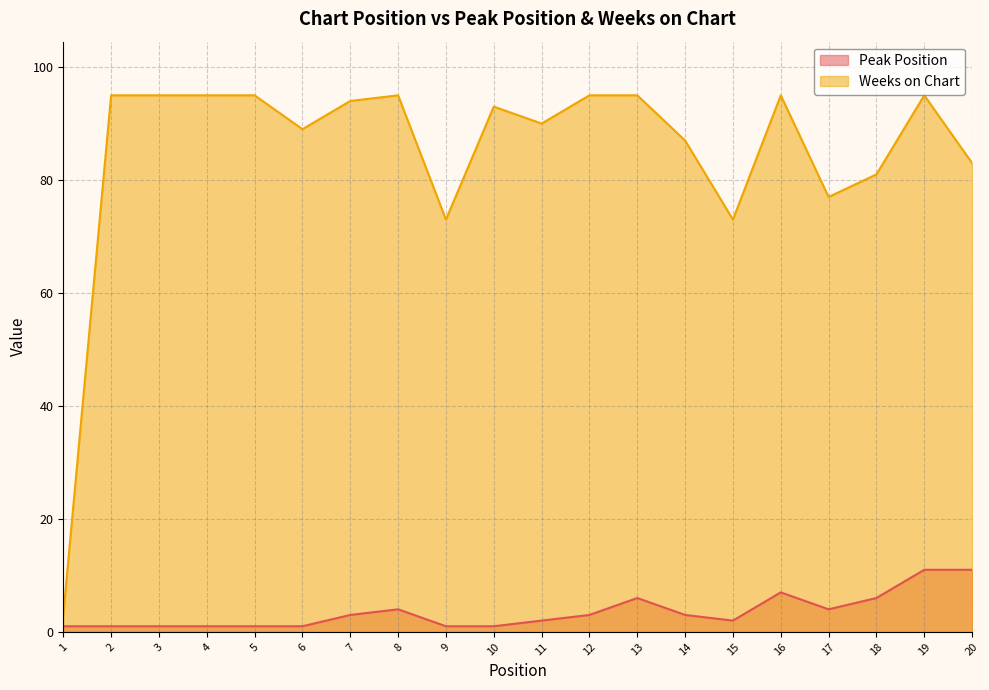

What is the spread (max minus min) of values at 4?

94